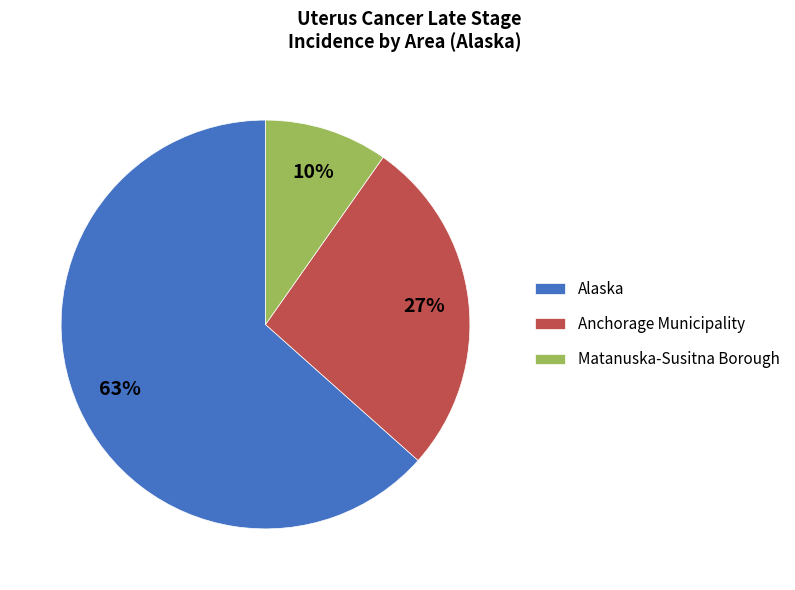

What percentage is the Matanuska-Susitna Borough slice, to the nearest percent?

10%